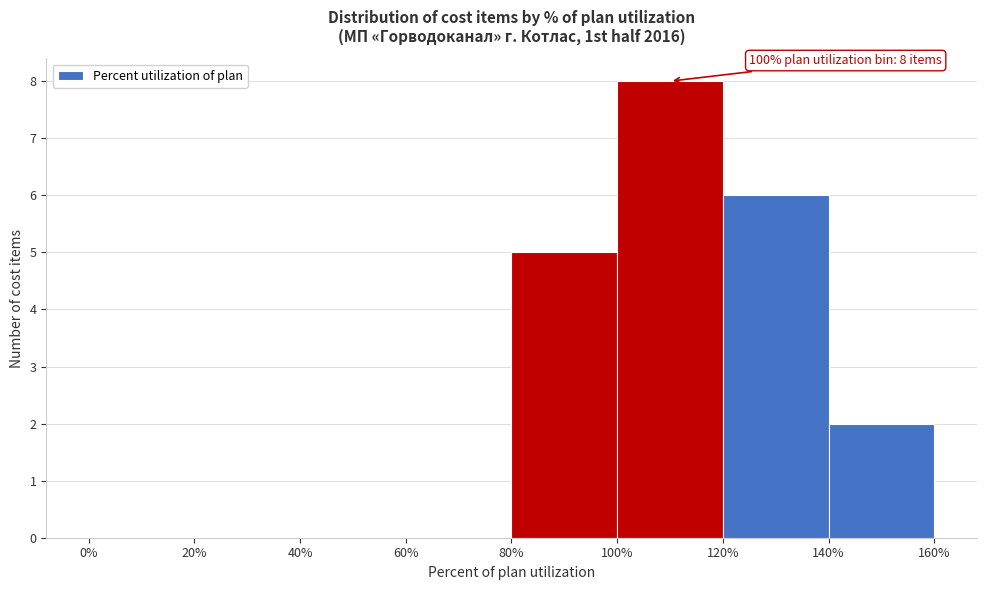

Over which range of the x-axis is the bar tallest?

100% to 120%